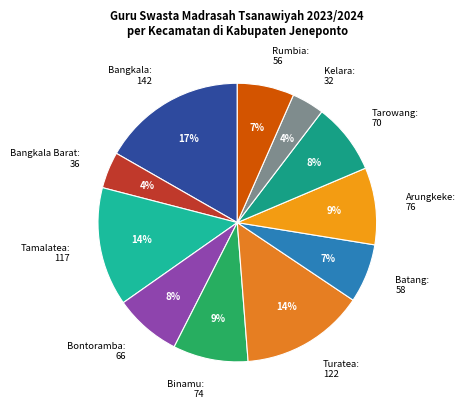

True or false: Arungkeke: 76 accounts for 3% of the total.

False